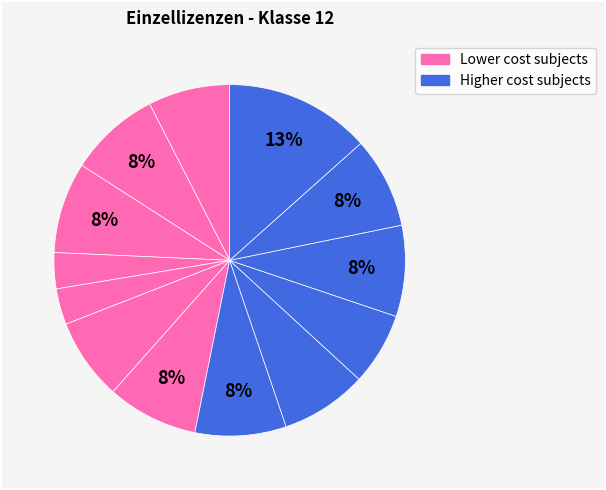

Count the number of slices in the pie.

13